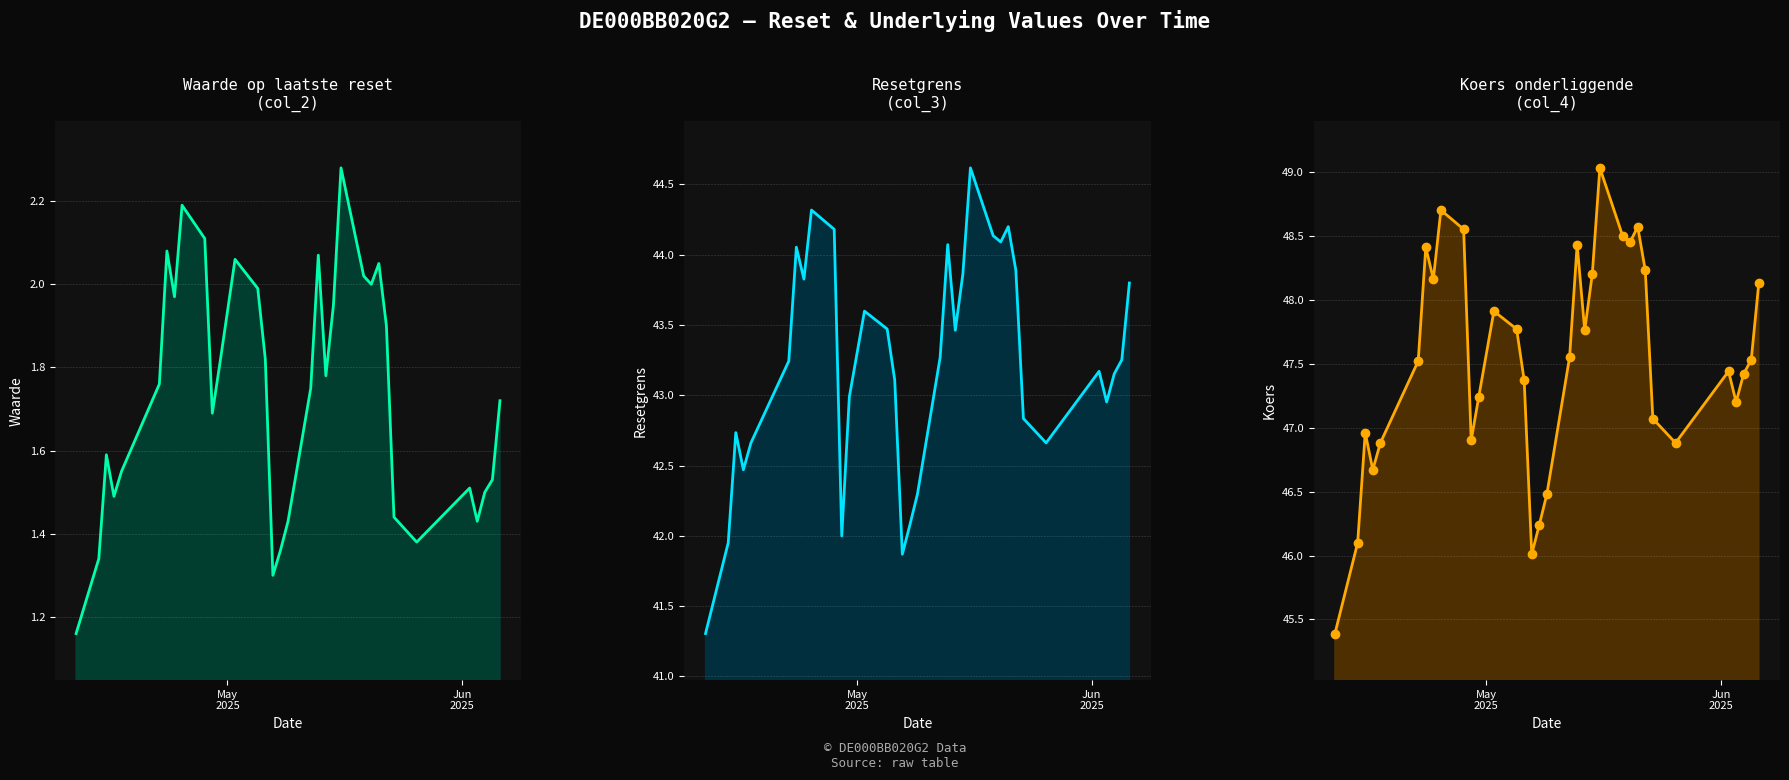

How many lines are shown in the chart?

3